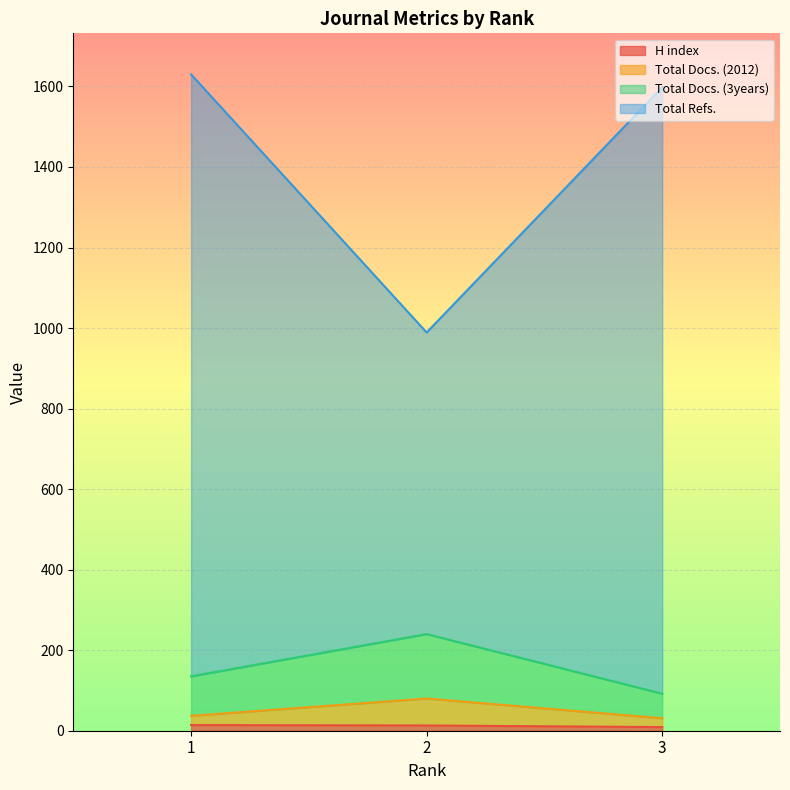

How many series are shown in this chart?

4